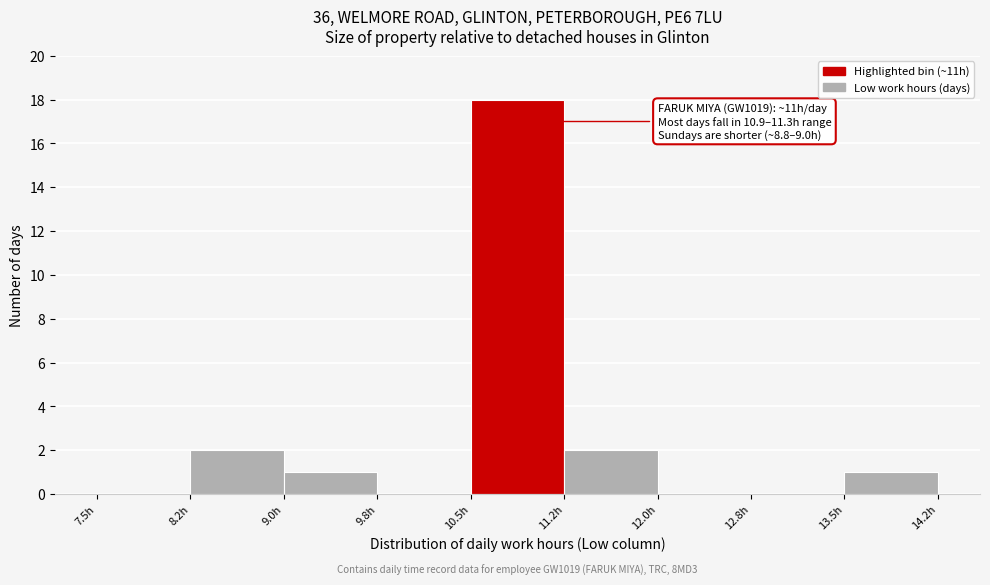

Which range on the x-axis has the tallest bar?

10.50 to 11.25